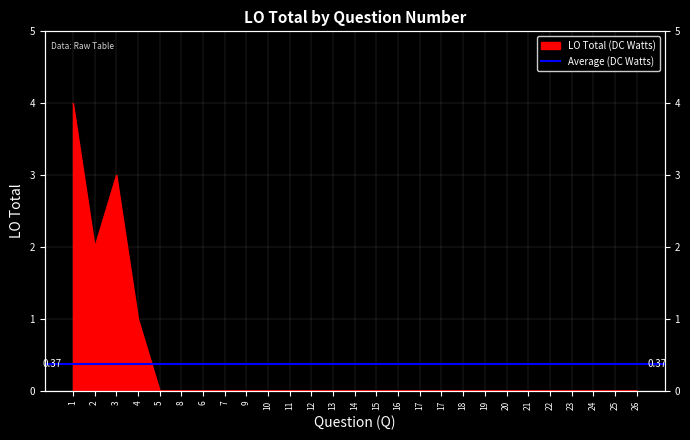

What is the maximum value shown in the chart?

4